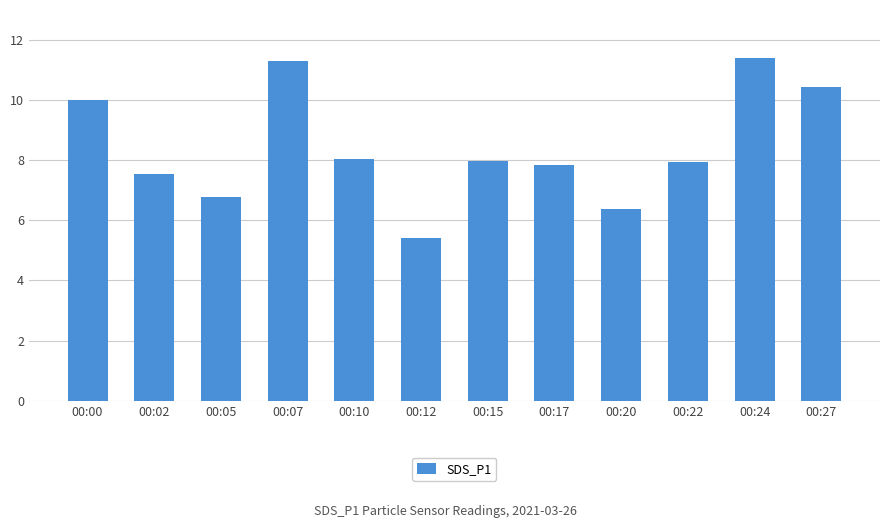

What is the greatest value displayed?

11.4